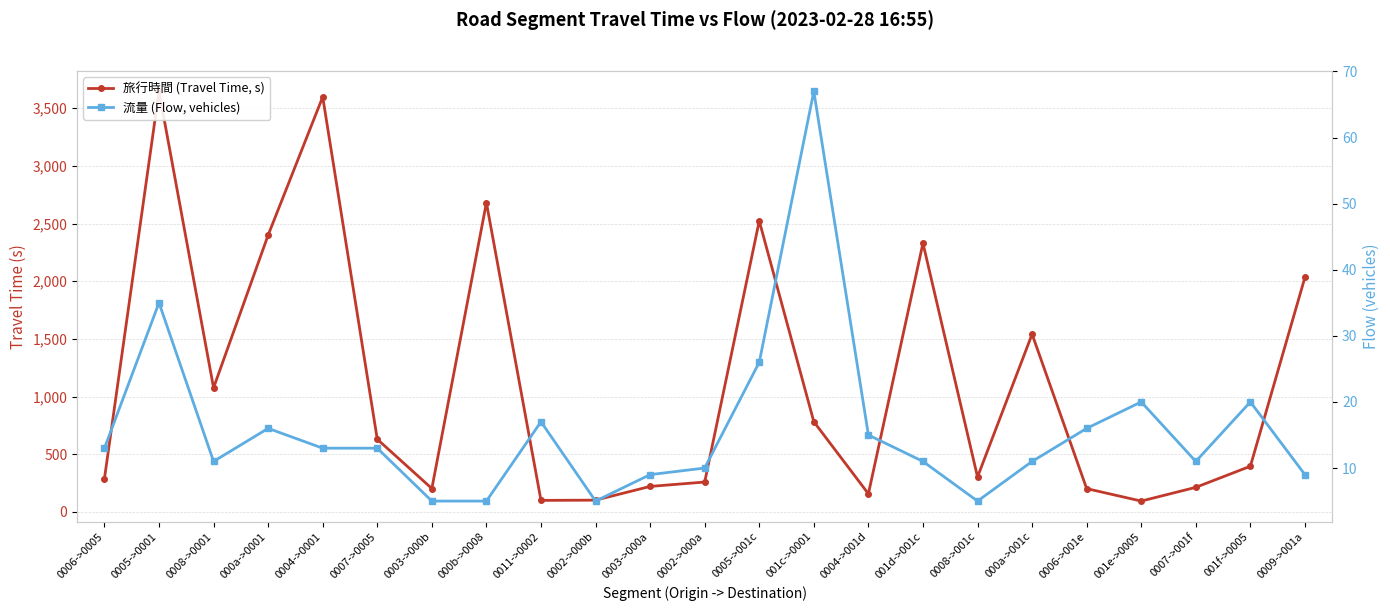

Rank the categories by 流量 (Flow, vehicles) value from lowest to highest.

0003->000b, 000b->0008, 0002->000b, 0008->001c, 0003->000a, 0009->001a, 0002->000a, 0008->0001, 001d->001c, 000a->001c, 0007->001f, 0006->0005, 0004->0001, 0007->0005, 0004->001d, 000a->0001, 0006->001e, 0011->0002, 001e->0005, 001f->0005, 0005->001c, 0005->0001, 001c->0001